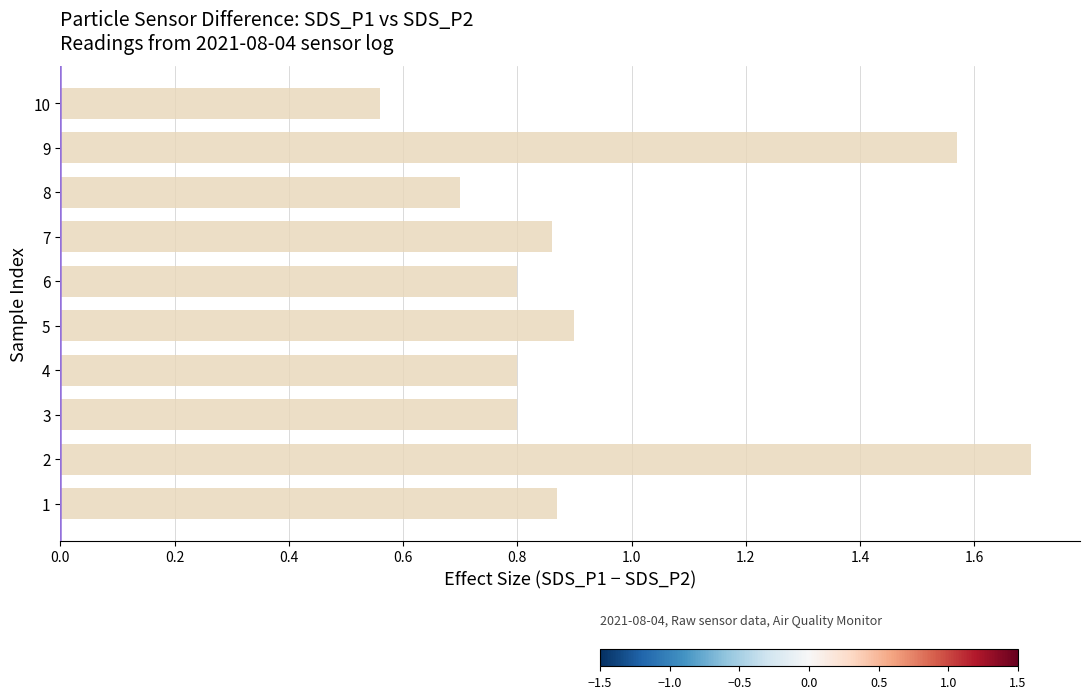

What is the change in value from 4 to 7?

+0.1